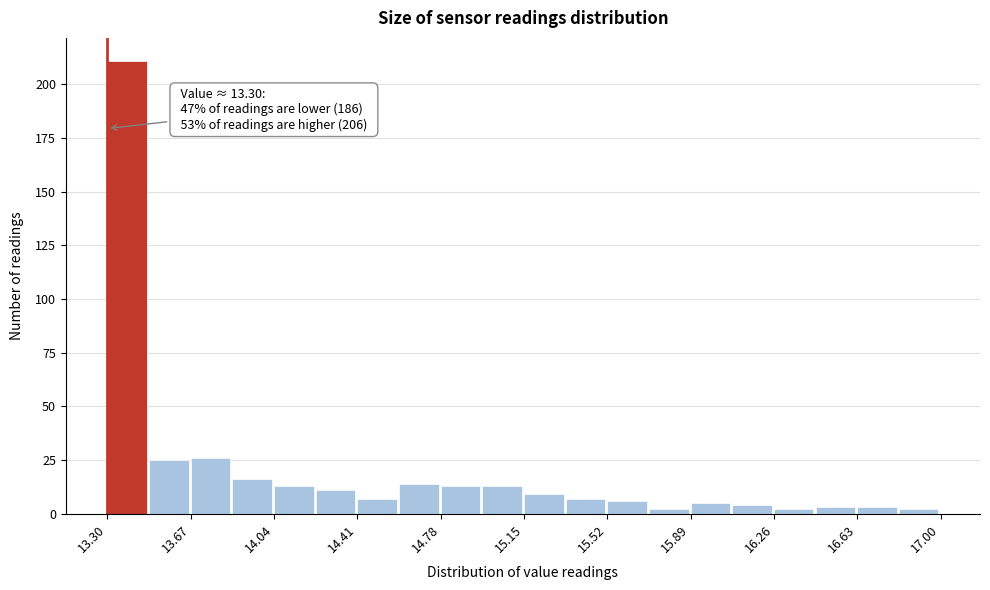

Around what value on the x-axis is the tallest bar? Give the approximate position of its centre, as read against the axis.

13.40